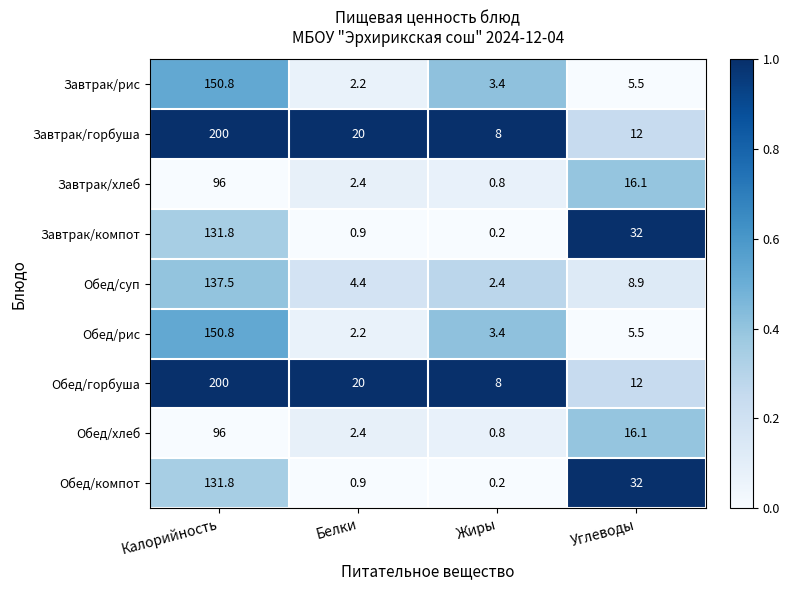

At which category does the chart reach its peak across all series?

Калорийность